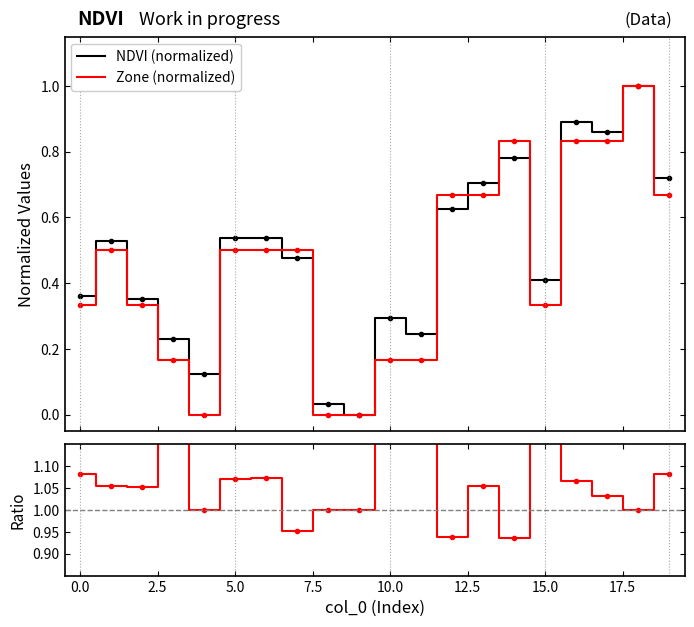

Is the value of NDVI/Zone ratio at 18 greater than the value of Zone (normalized) at −2.5?

Yes